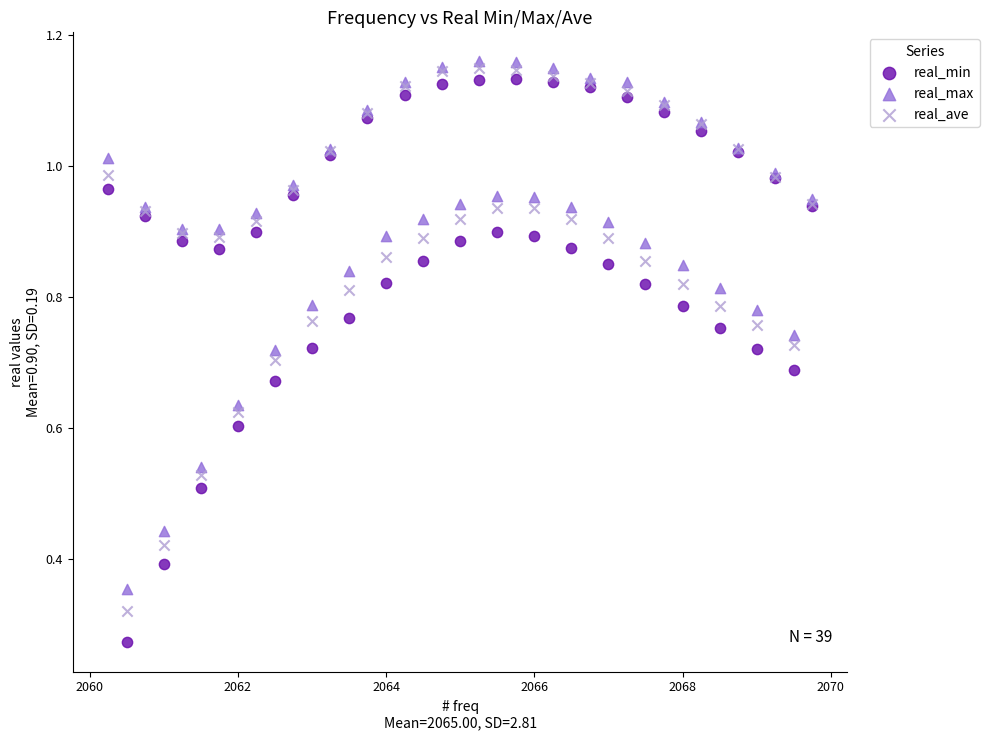

What are all the series names shown in the legend?

real_min, real_max, real_ave